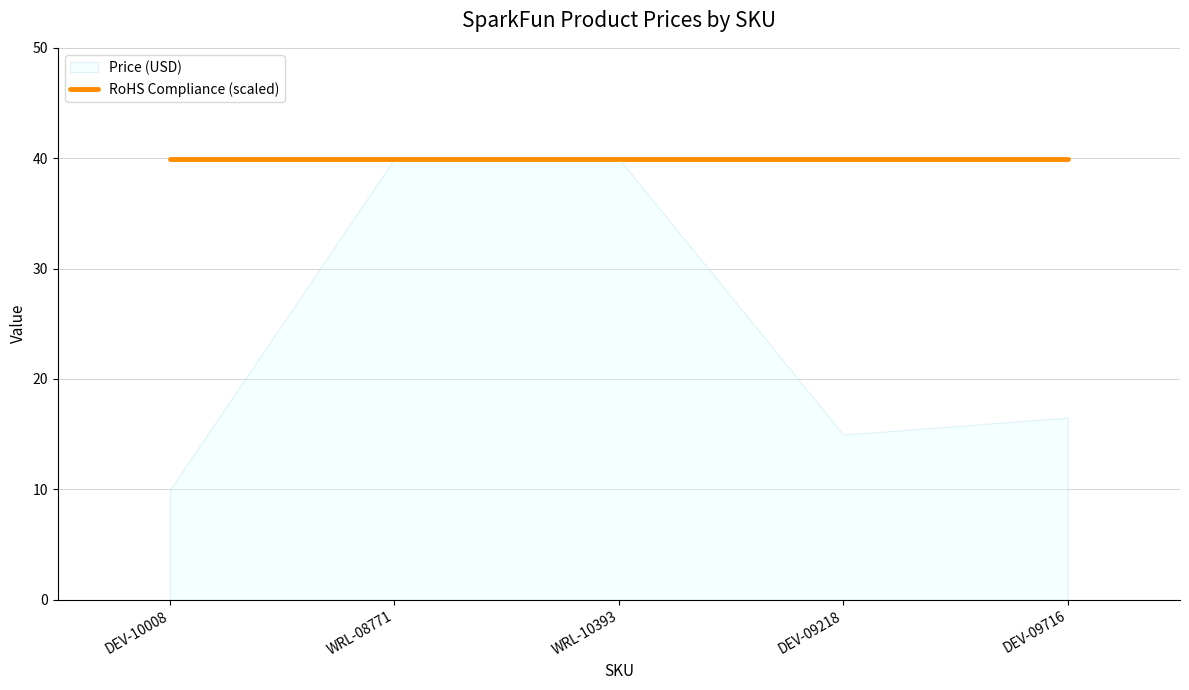

What position from the right is DEV-09716?

1